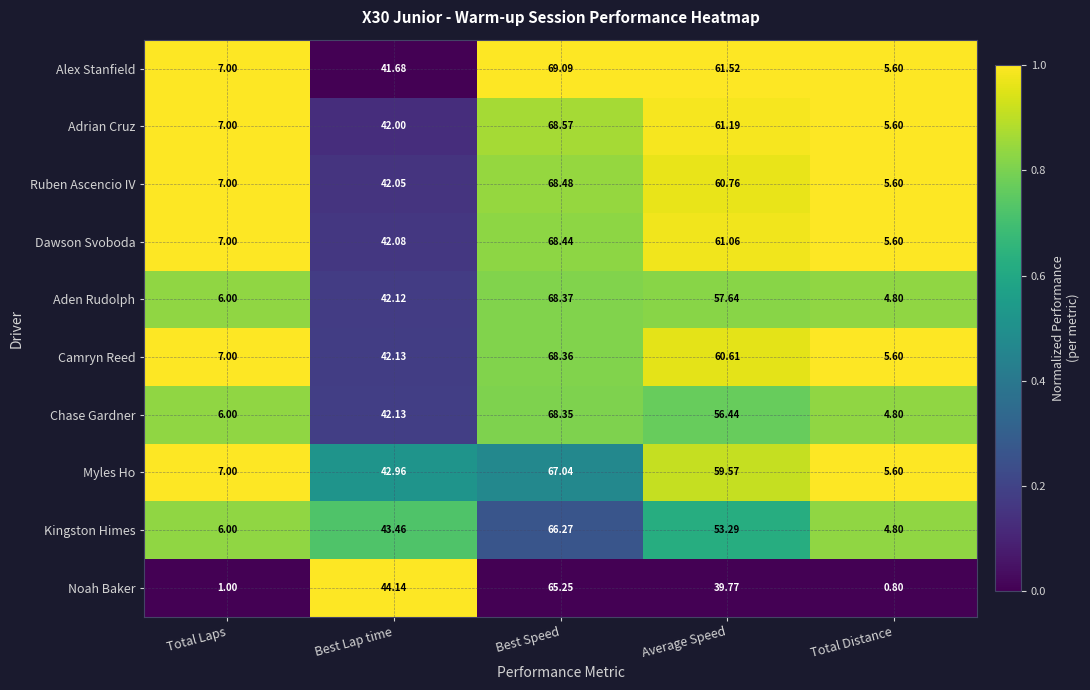

What is the total value across all series at Average Speed?

571.9